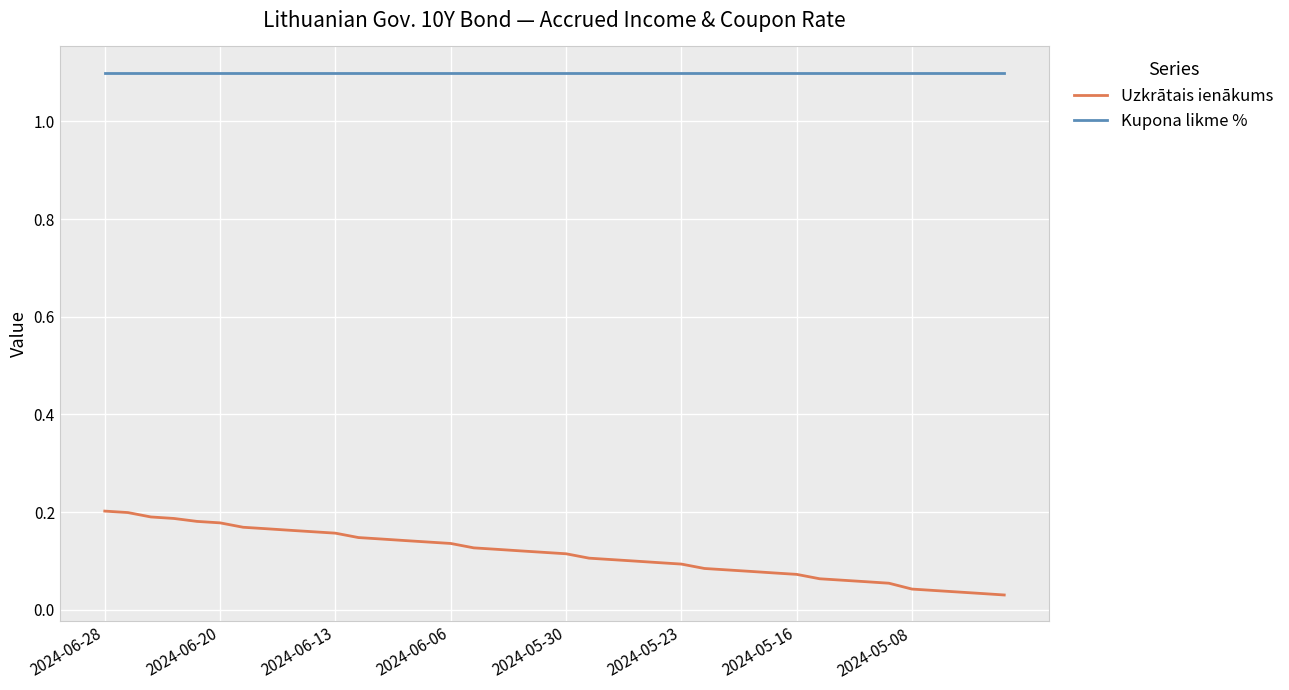

True or false: Uzkrātais ienākums and Kupona likme % intersect in this chart.

False